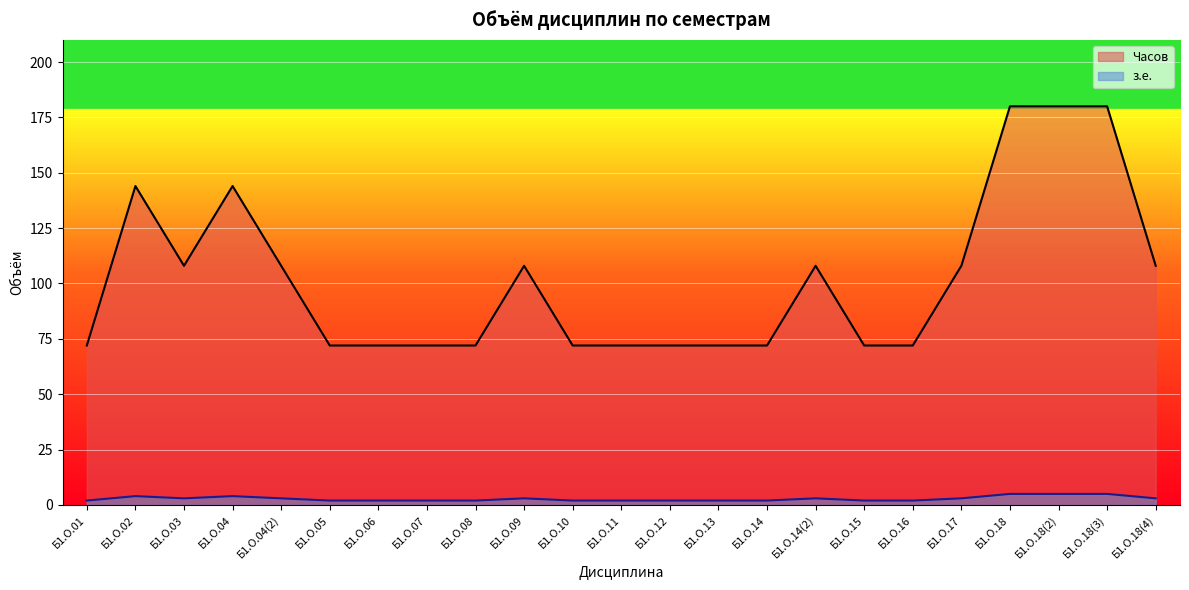

List the series in order of their overall mean, highest first.

Часов, з.е.